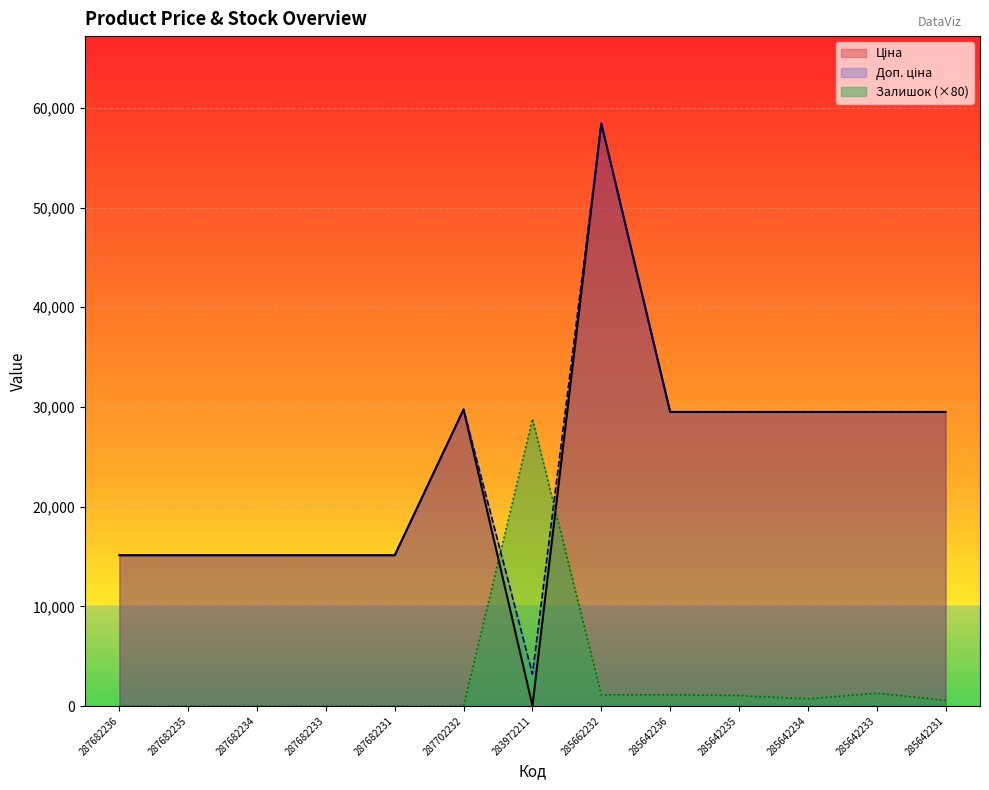

At which category does the chart reach its minimum across all series?

287682236